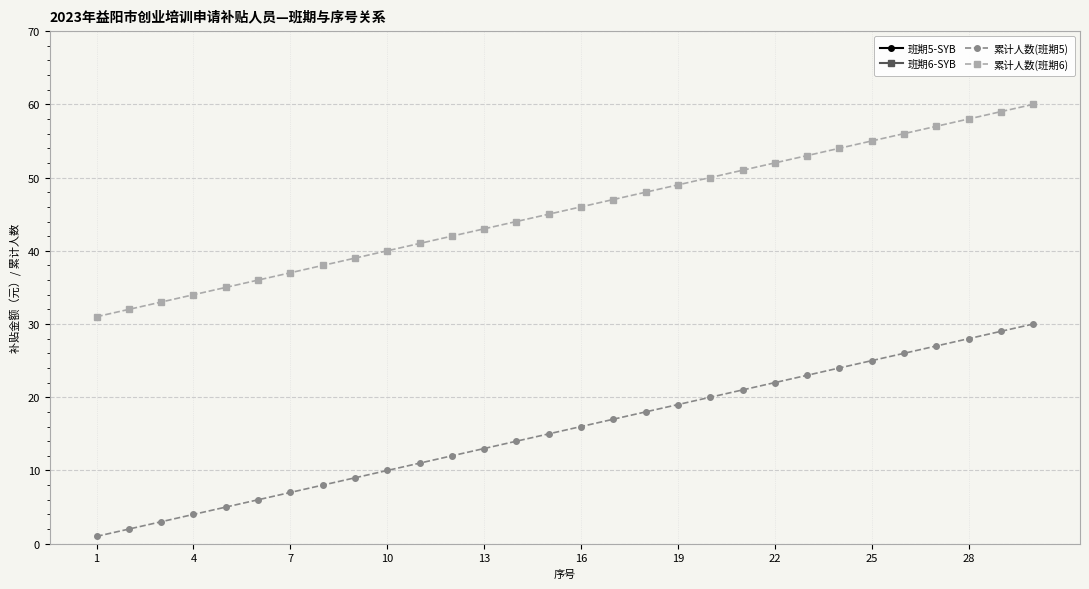

How many data points does each series have?

30